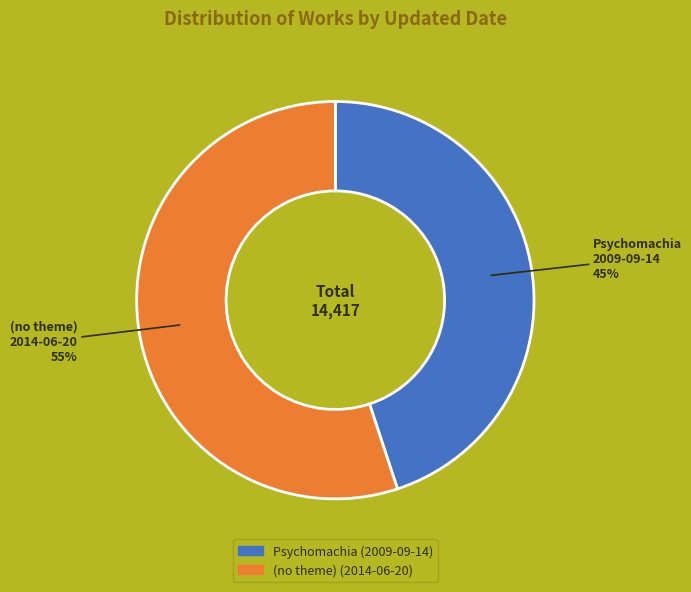

Does any single category account for the majority?

Yes